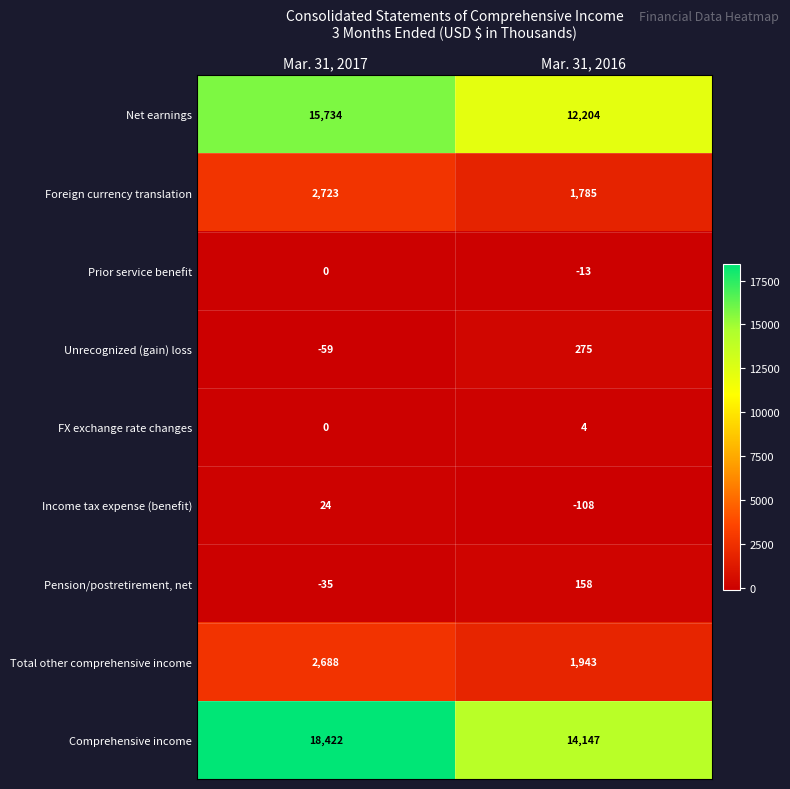

At which category does the chart reach its peak across all series?

Mar. 31, 2017